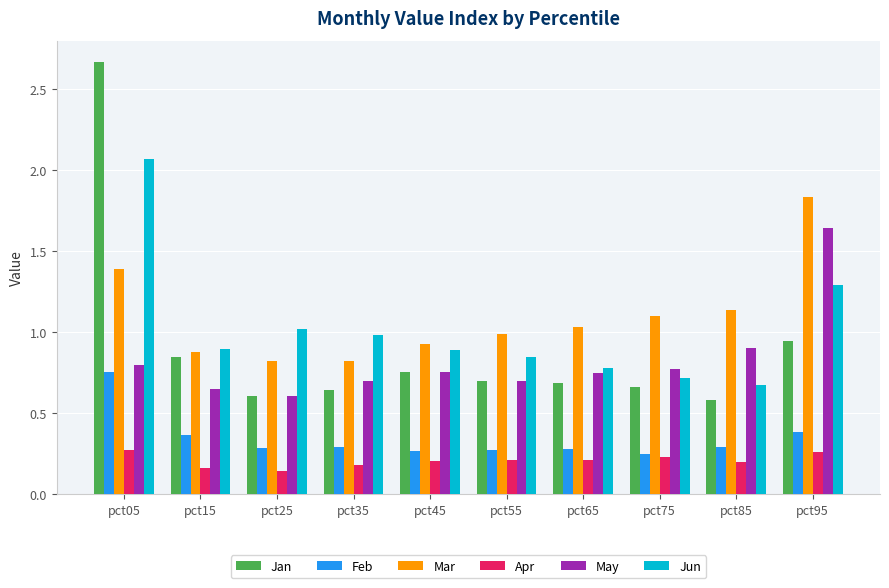

What is the difference between the maximum and minimum values in the Jun series?

1.4